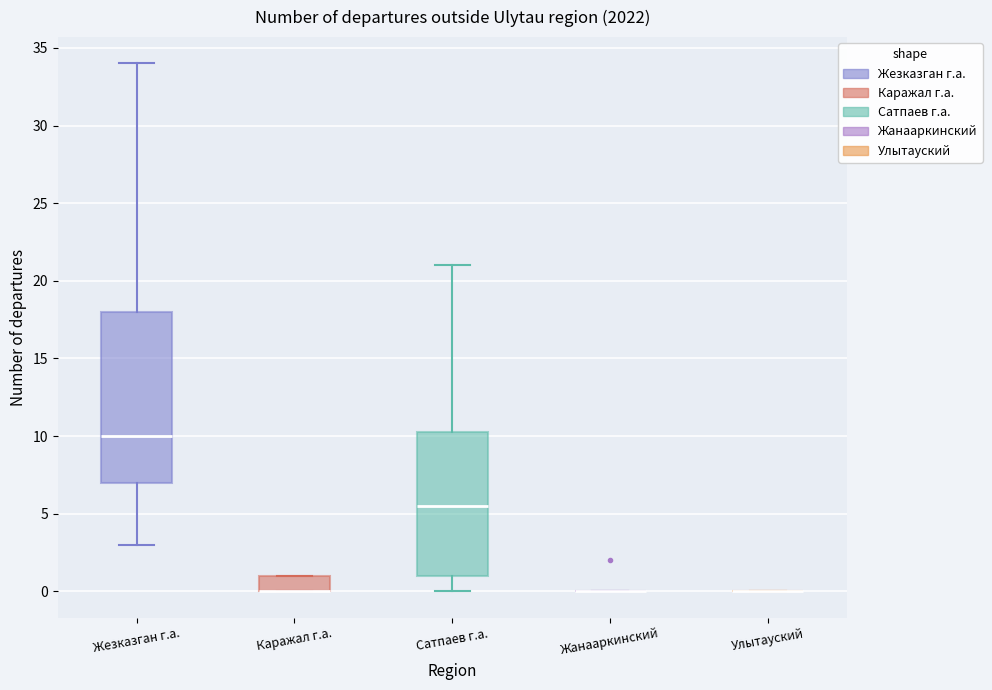

Which box is the tallest, from its lower edge to its upper edge?

Жезказган г.а.